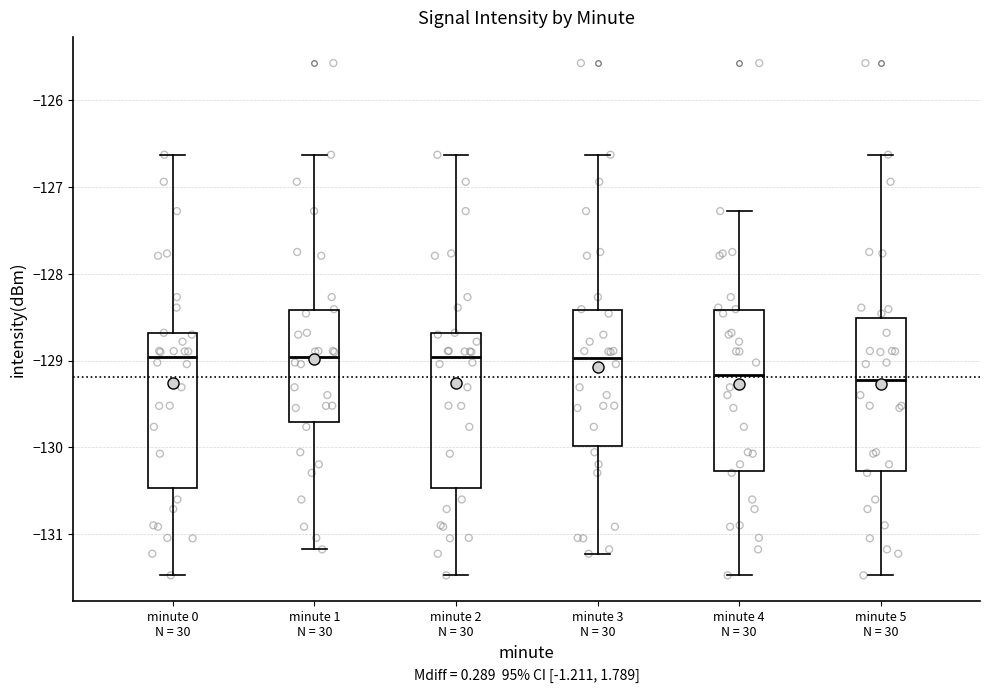

Where does the lower whisker of the box for minute 0 N = 30 end on the y-axis? The values are not printed on the chart, so give them approximately, as read against the axis.

-131.5